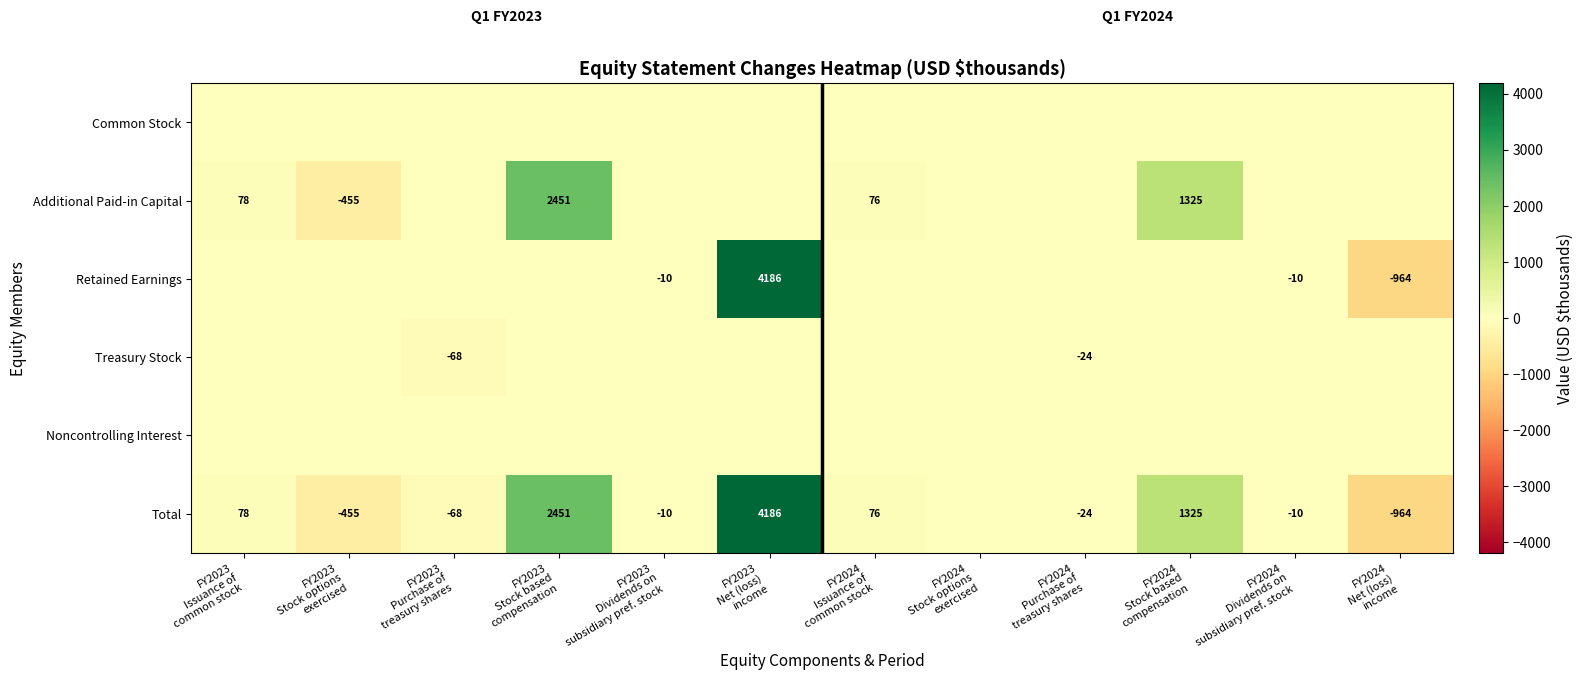

Which series has the widest spread of values?

Retained Earnings